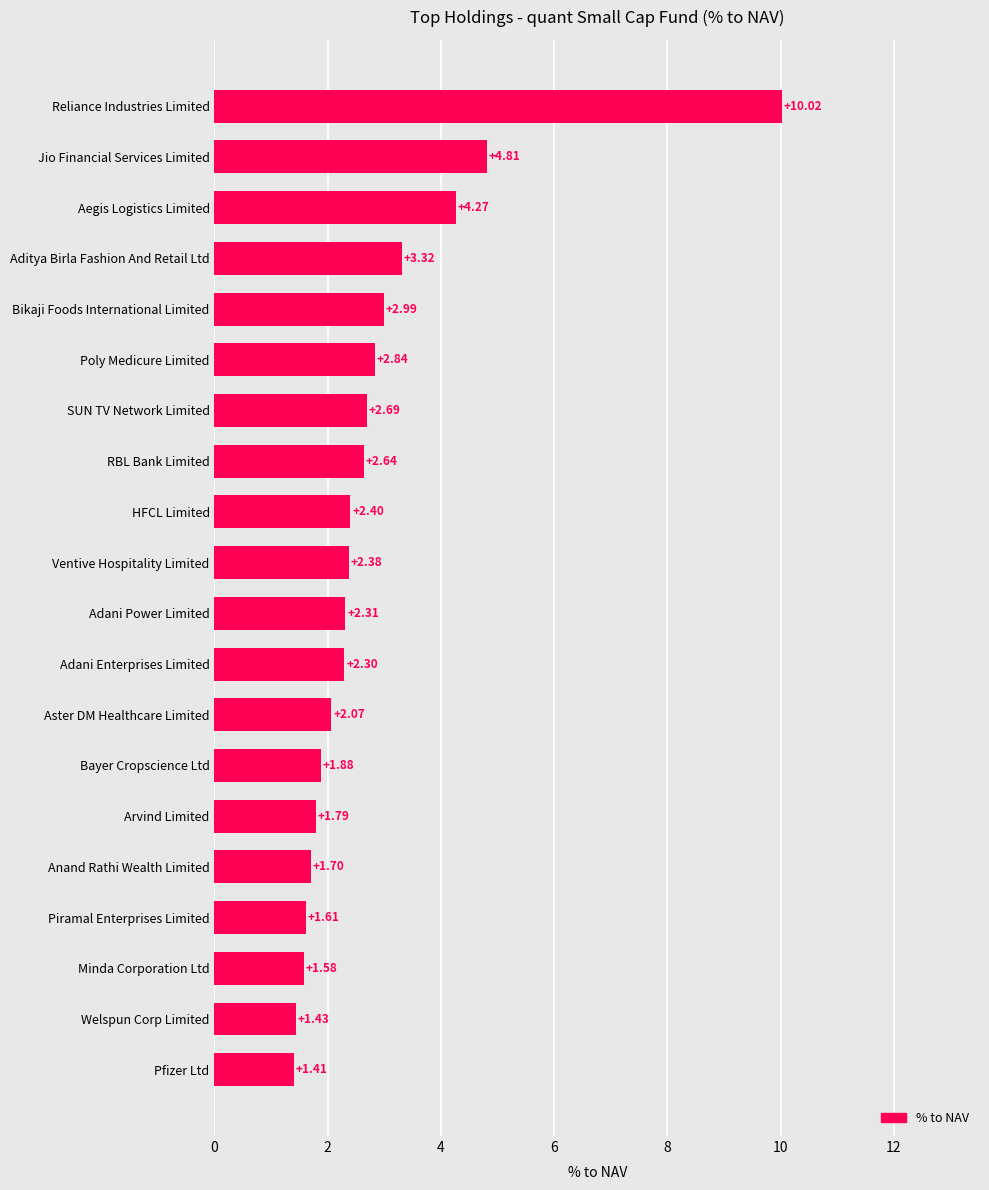

How many series are shown in this chart?

1